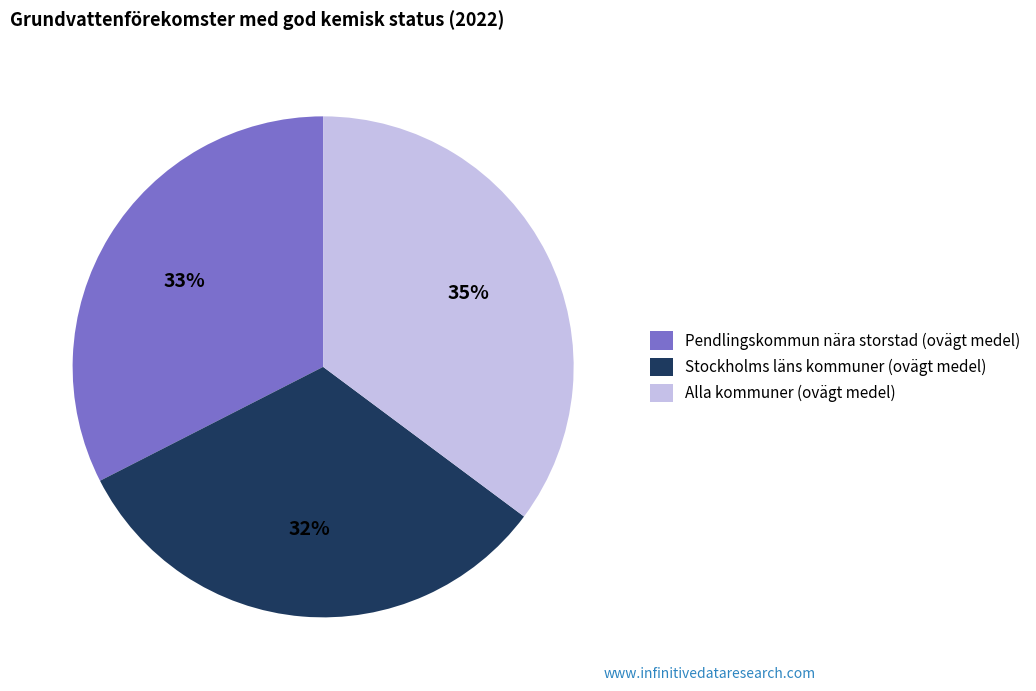

To the nearest percent, what is the difference between the largest and smallest slice percentages?

3%